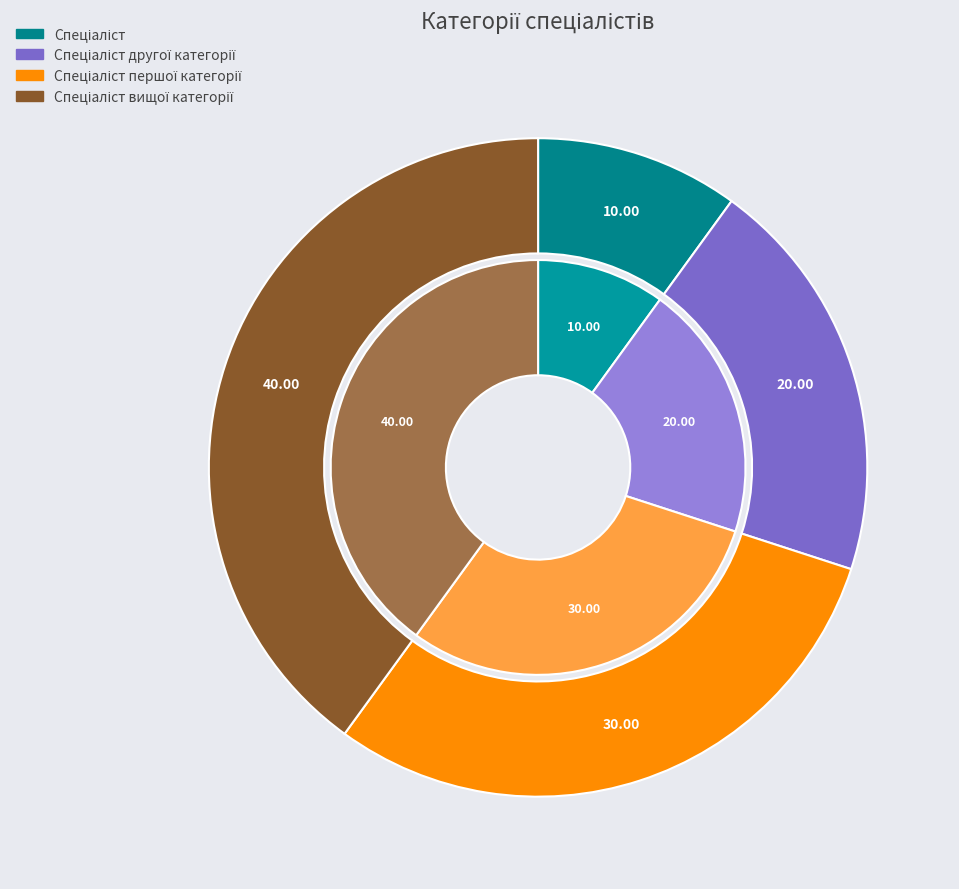

True or false: Спеціаліст першої категорії accounts for 30% of the total.

True